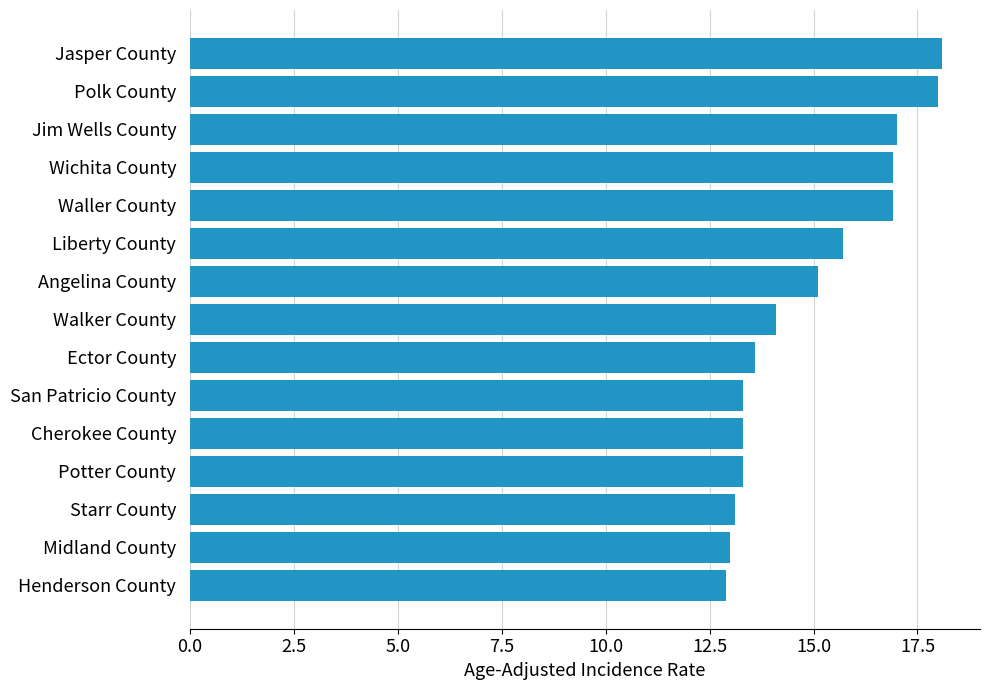

What is the label of the 9th bar from the top?

Ector County